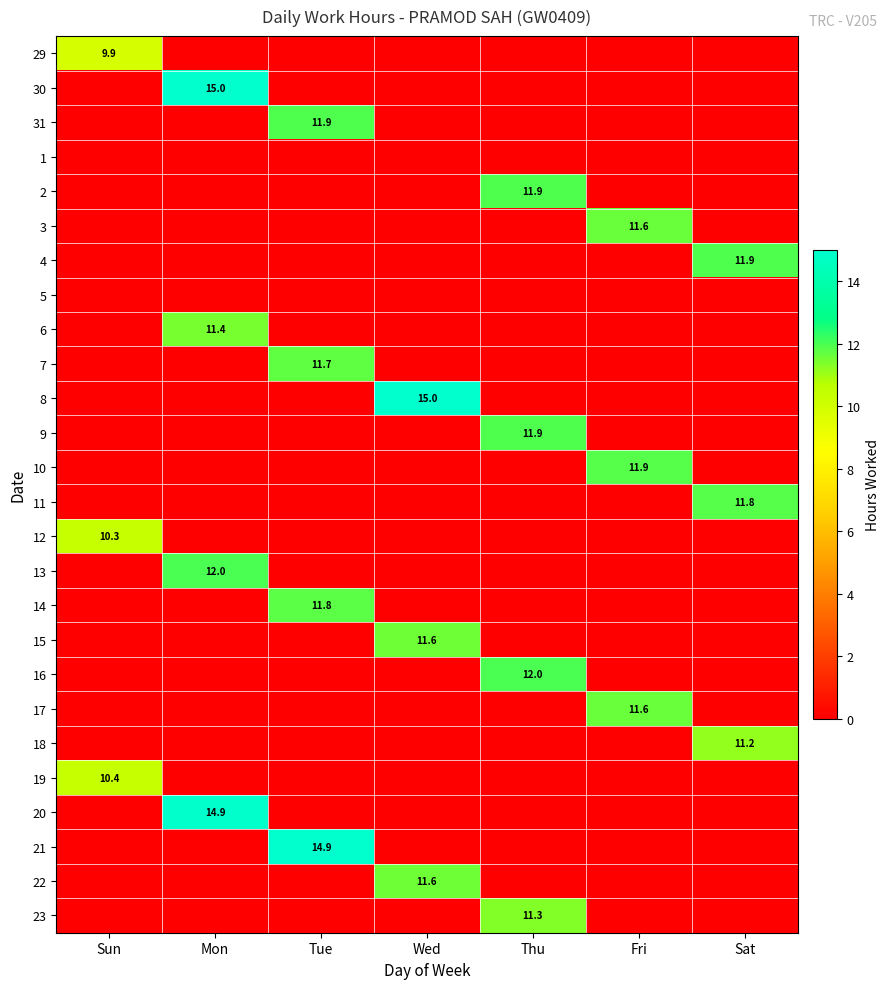

What is the total value across all series at Wed?

38.1